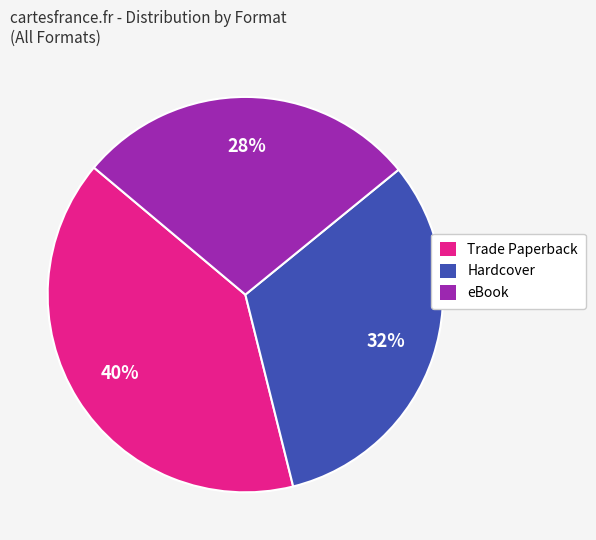

How many slices are in this pie chart?

3